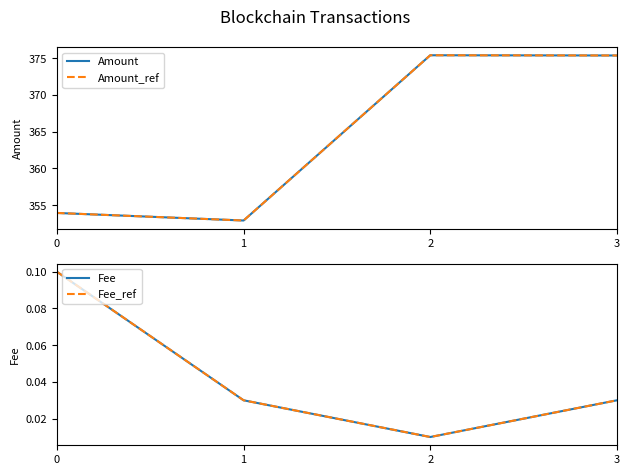

Count the number of categories in the chart.

4